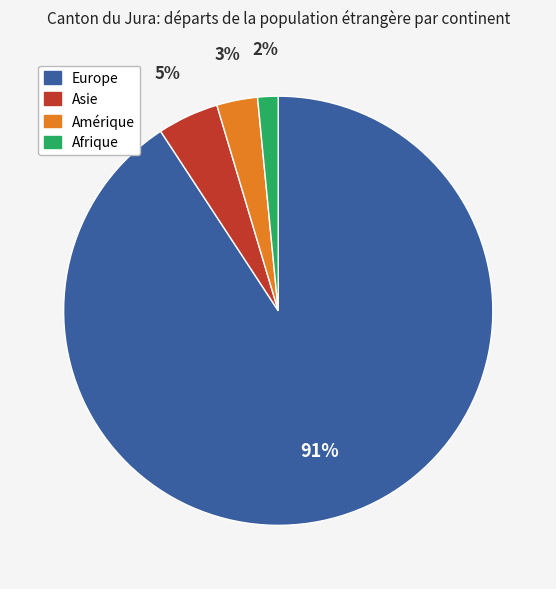

To the nearest percent, what is the difference between the Asie and Afrique slice percentages?

3%